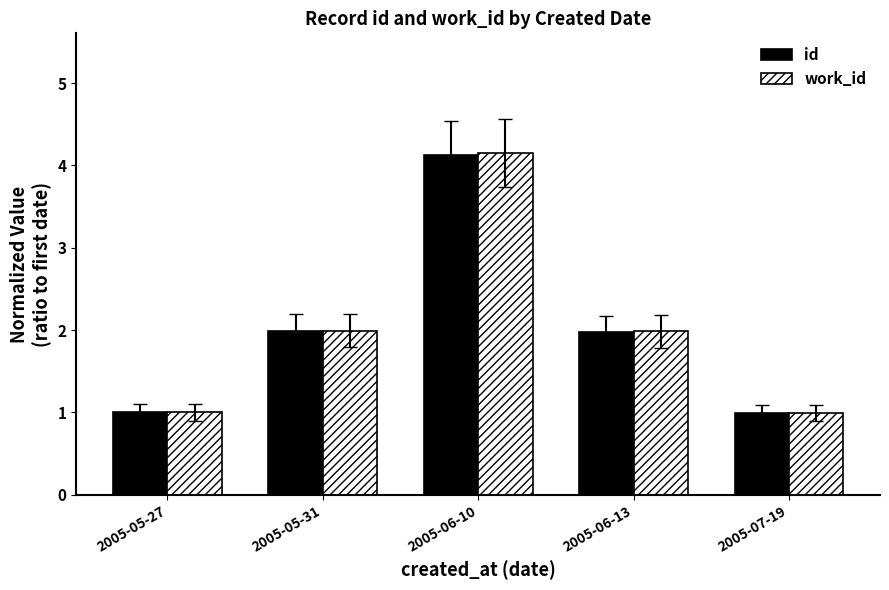

What are all the series names shown in the legend?

id, work_id